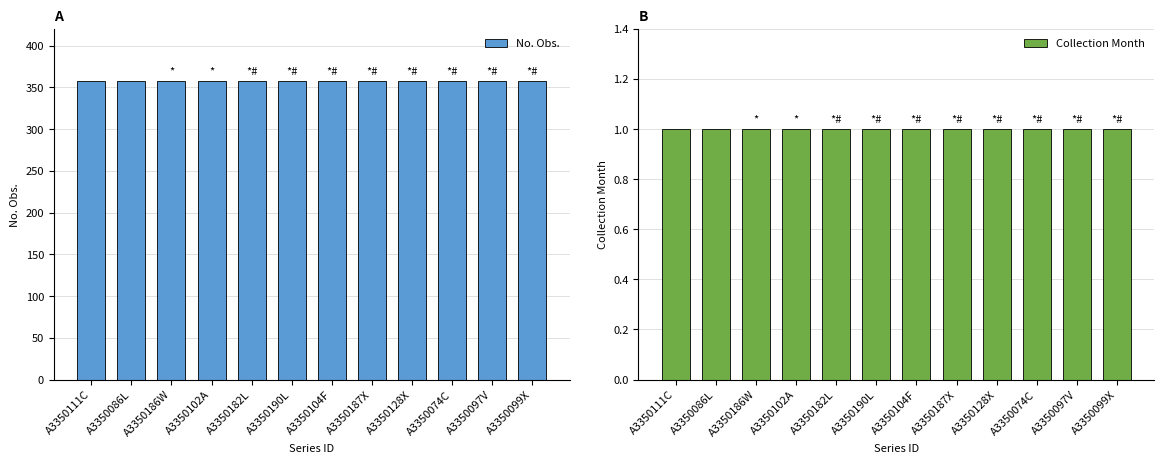

What is the label of the 6th bar from the left?

A3350190L